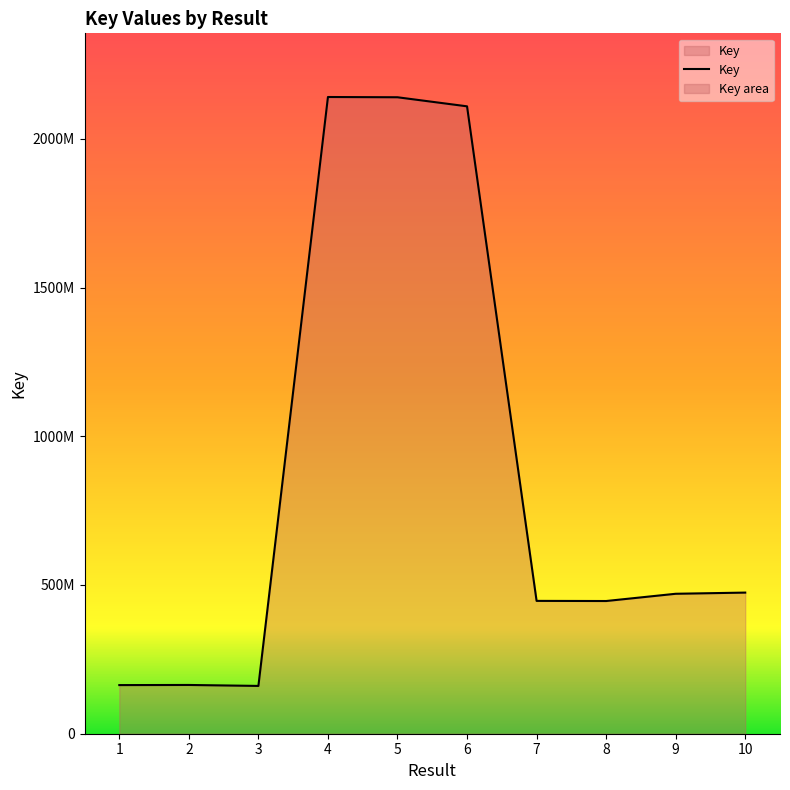

How many categories are shown in the chart?

10